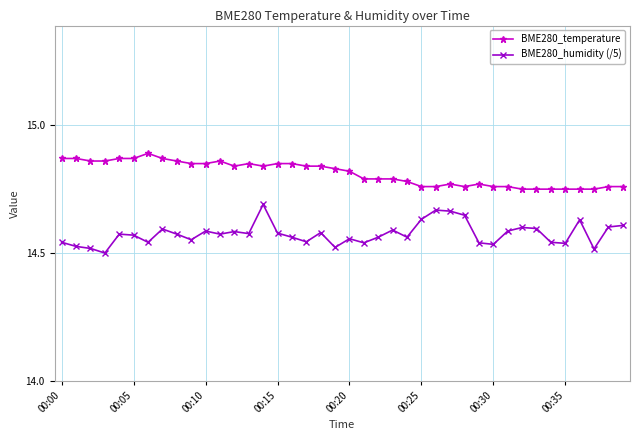

True or false: BME280_temperature and BME280_humidity (/5) intersect in this chart.

False